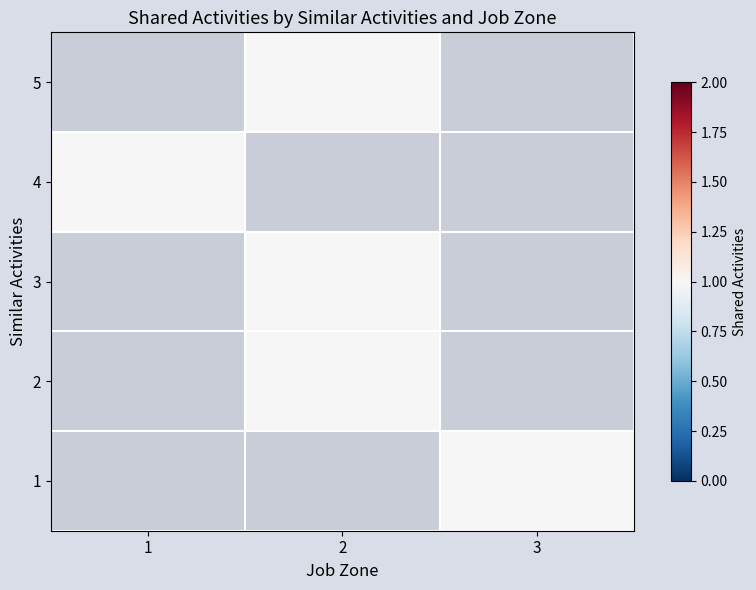

Which has a higher value, 1 or 2?

2